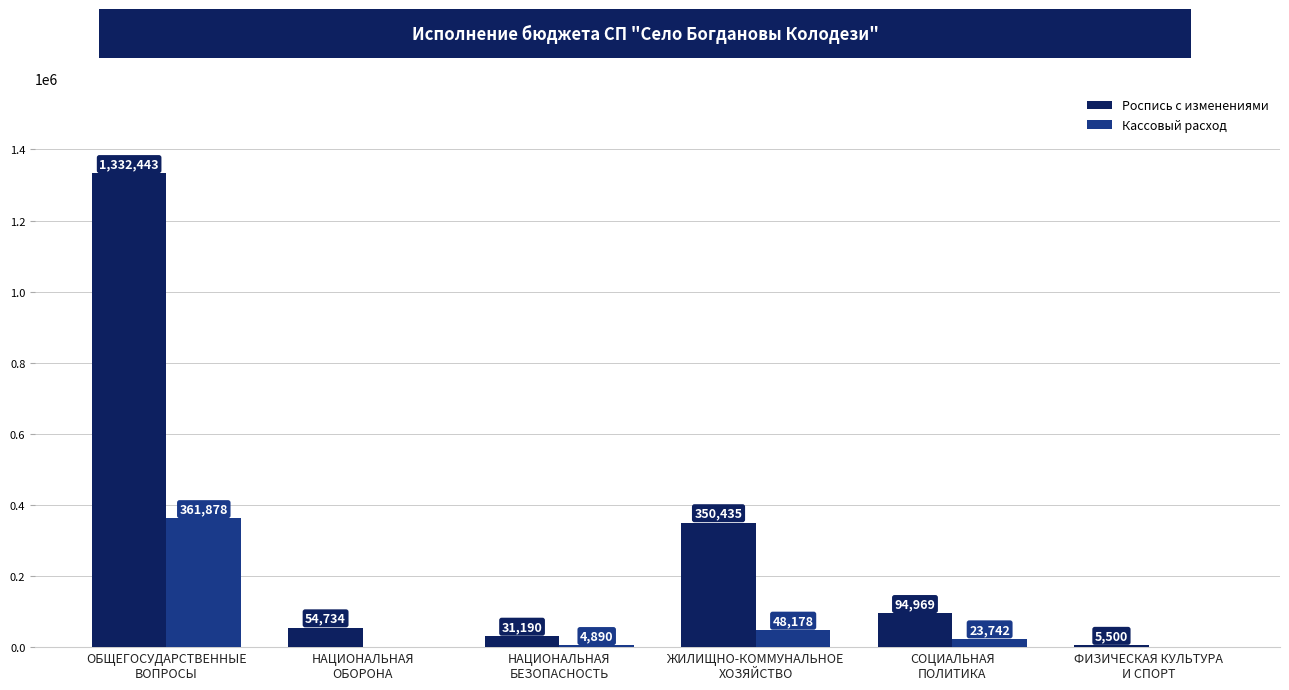

Where does the Роспись с изменениями series first go above 94968?

ОБЩЕГОСУДАРСТВЕННЫЕ
ВОПРОСЫ